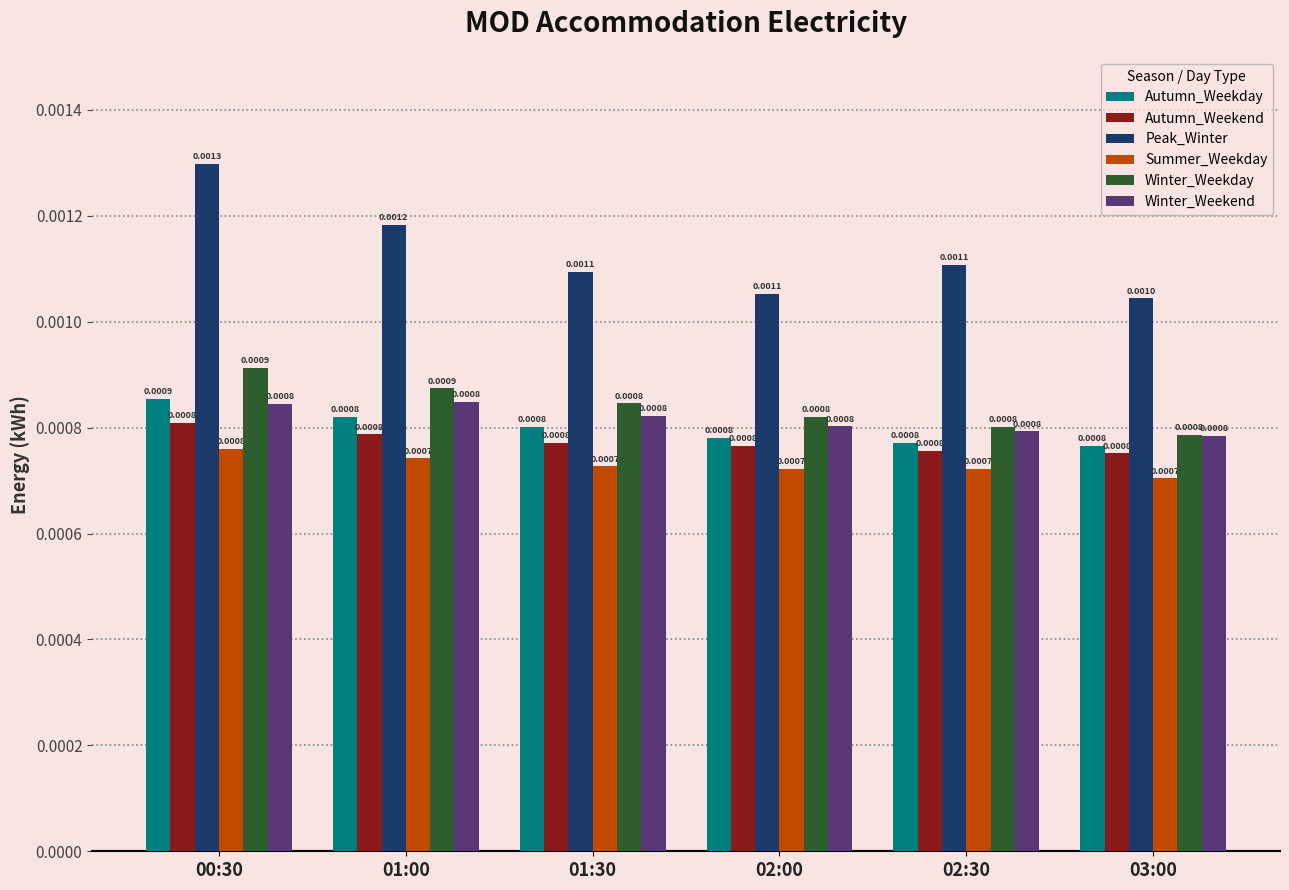

What is the label of the 5th bar from the right?

01:00